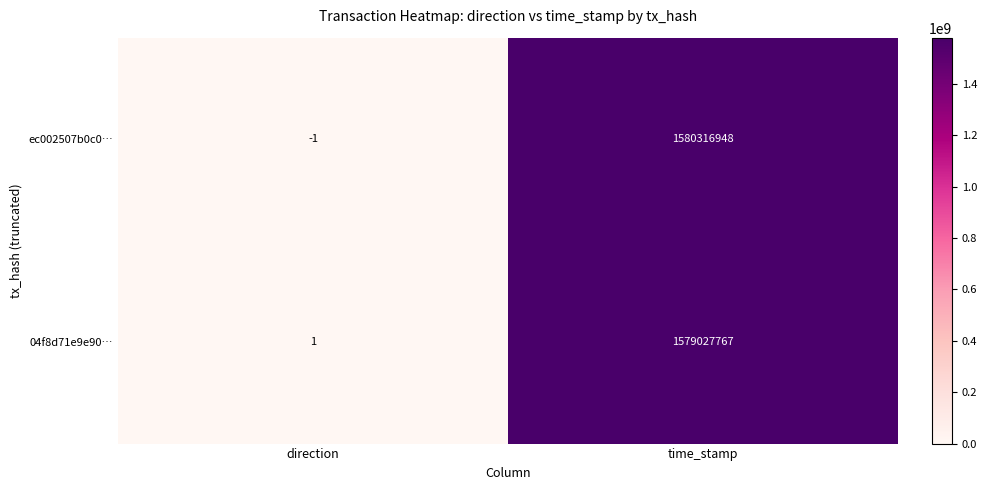

Which series has the largest total across all categories?

ec002507b0c0…